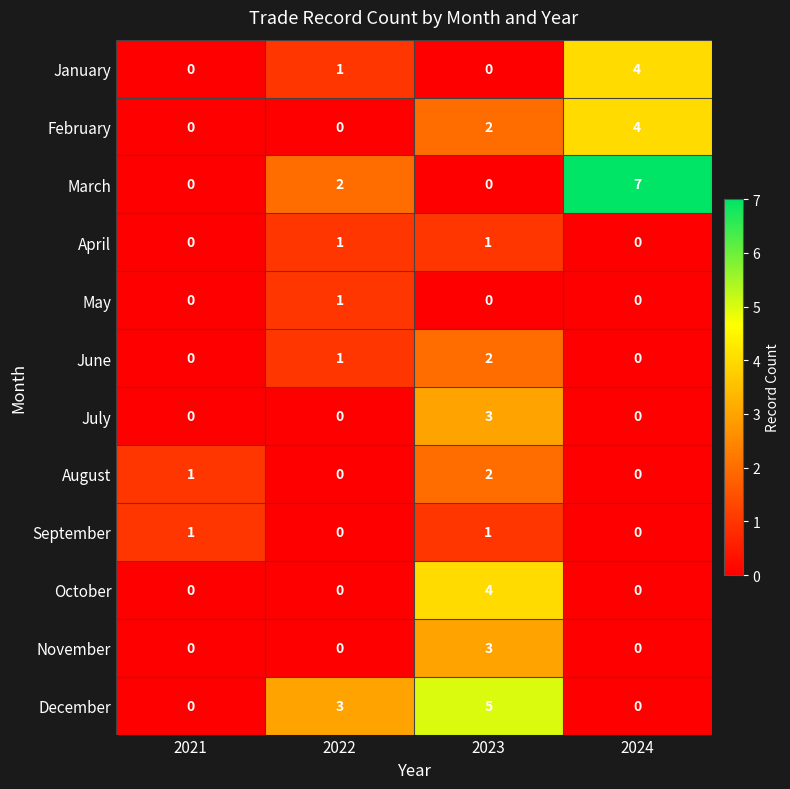

The January series shows -1 at 2021. True or false?

False